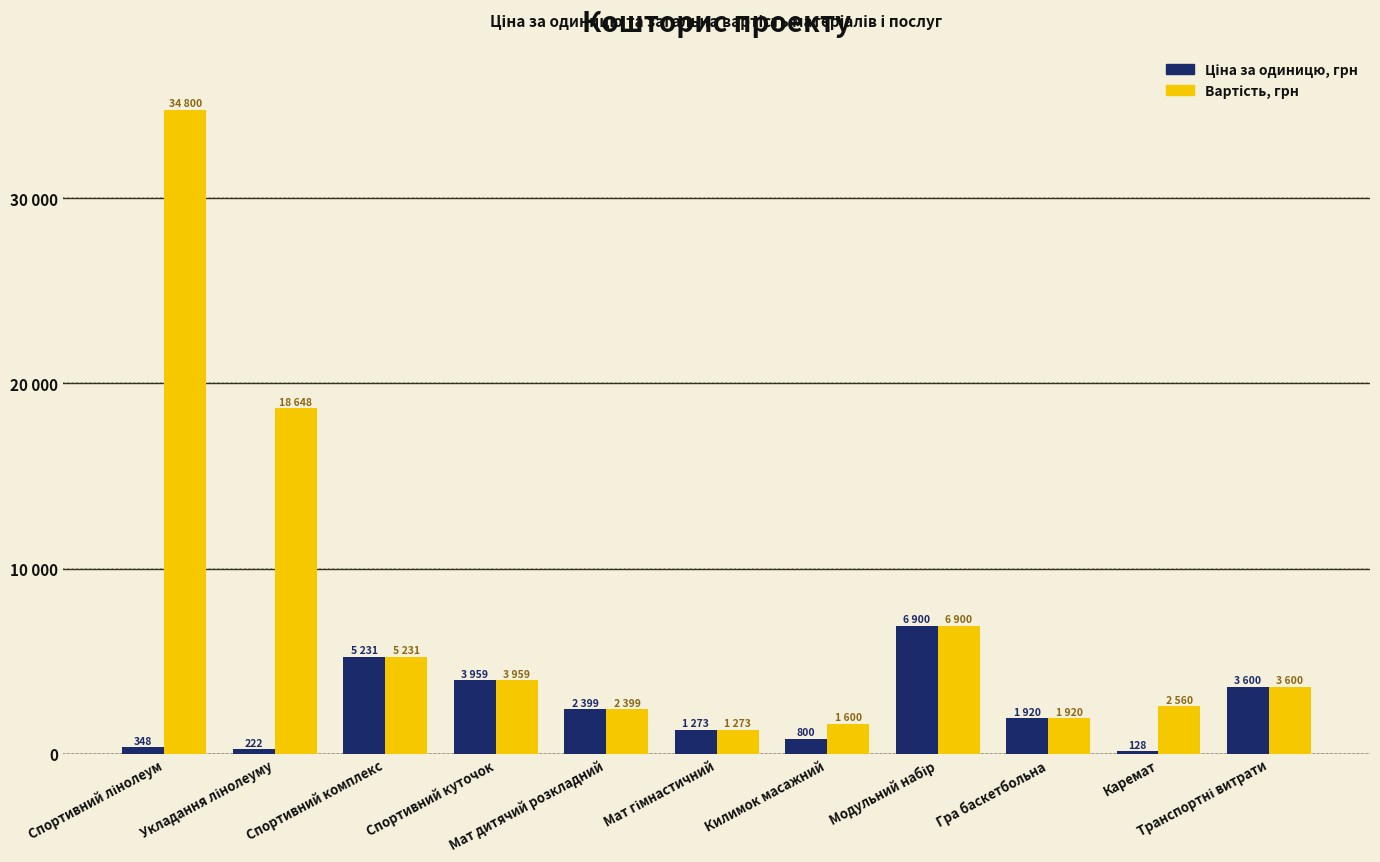

What is the difference between the maximum and second lowest values in the Вартість, грн series?

33200